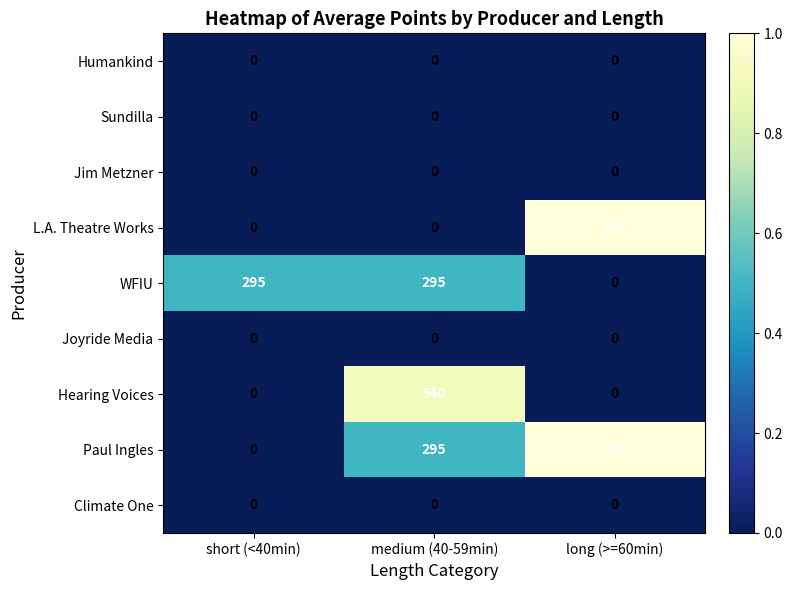

Count the Paul Ingles values in the range 0 to 590.

3